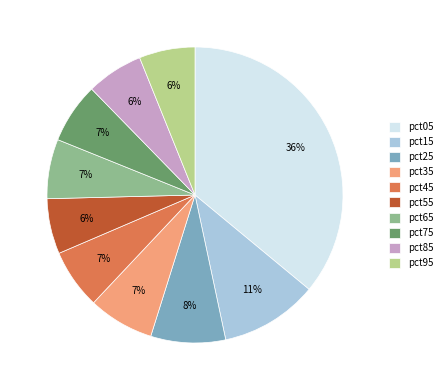

Which slice is the largest?

pct05